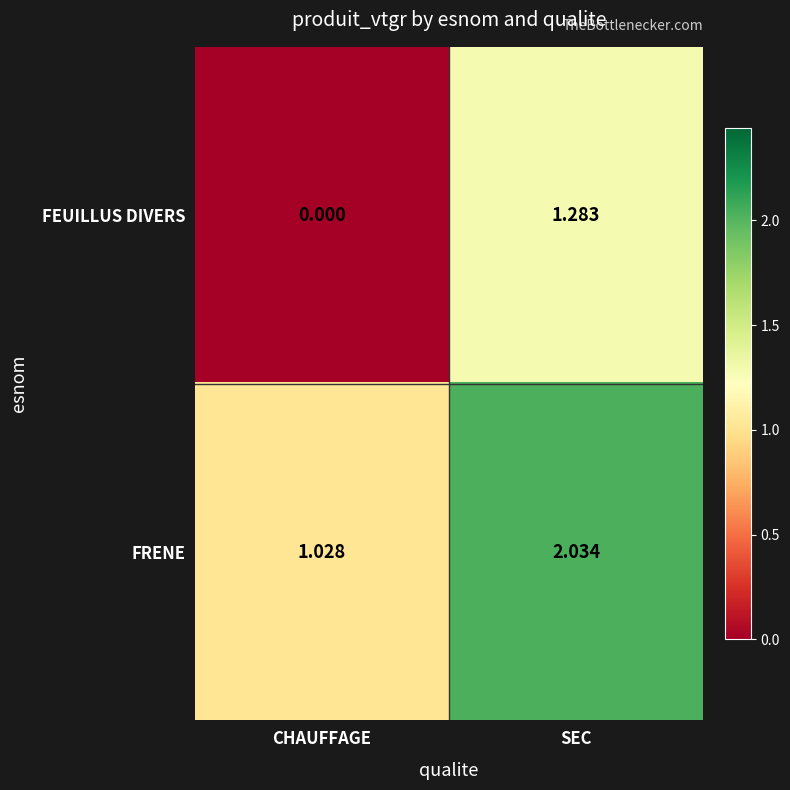

Where is FRENE nearest to the value 1?

CHAUFFAGE